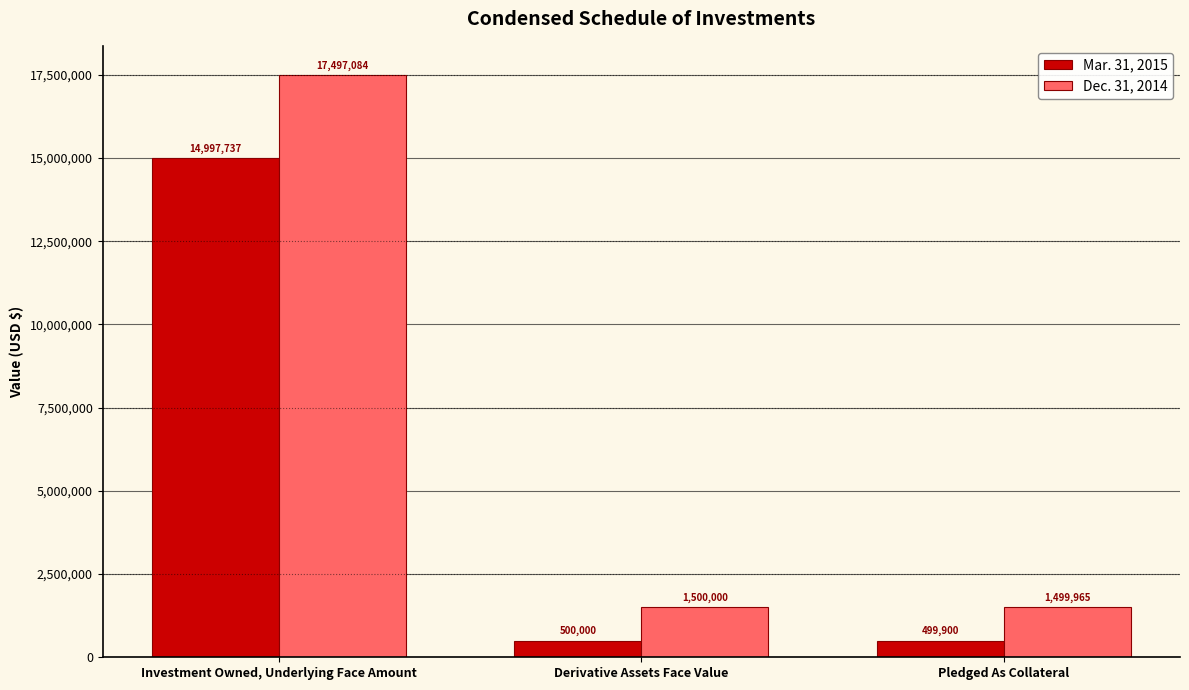

At Pledged As Collateral, list the series in order from largest to smallest.

Dec. 31, 2014, Mar. 31, 2015